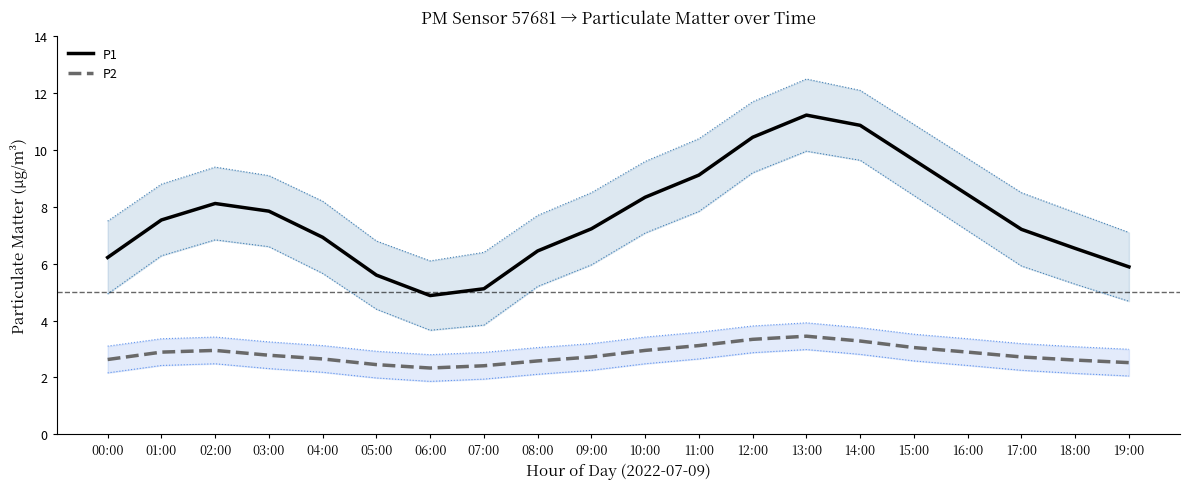

True or false: P1 has more than 1 interior local peaks.

True